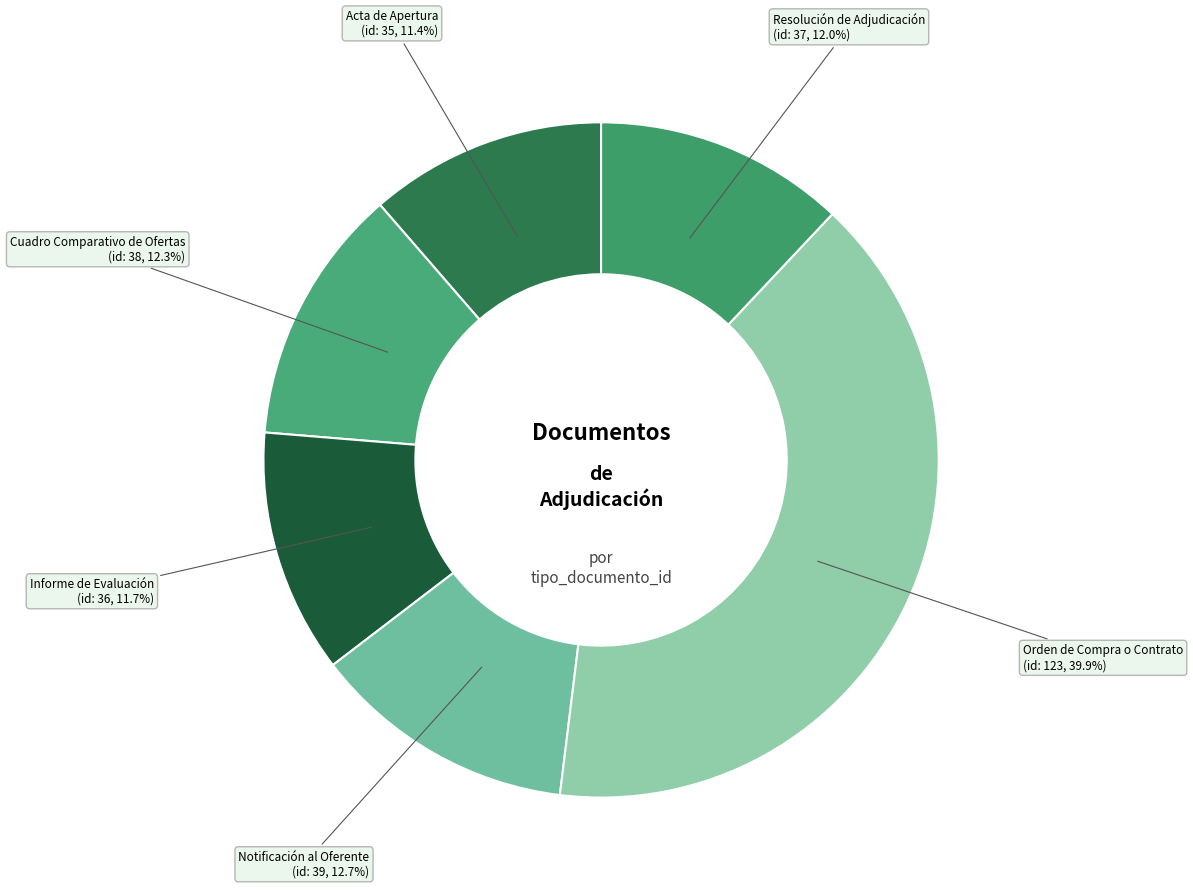

How much of the chart is everything except Cuadro Comparativo de Ofertas?

87.7%